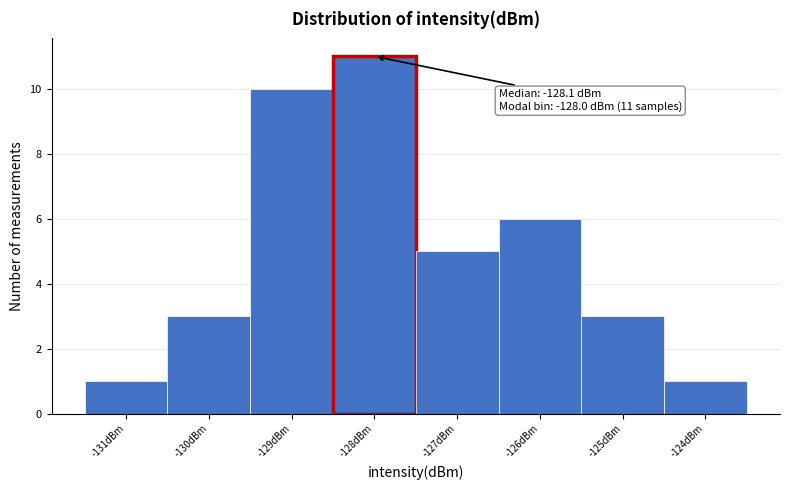

Over which range of the x-axis is the bar tallest?

-128.5 to -127.5